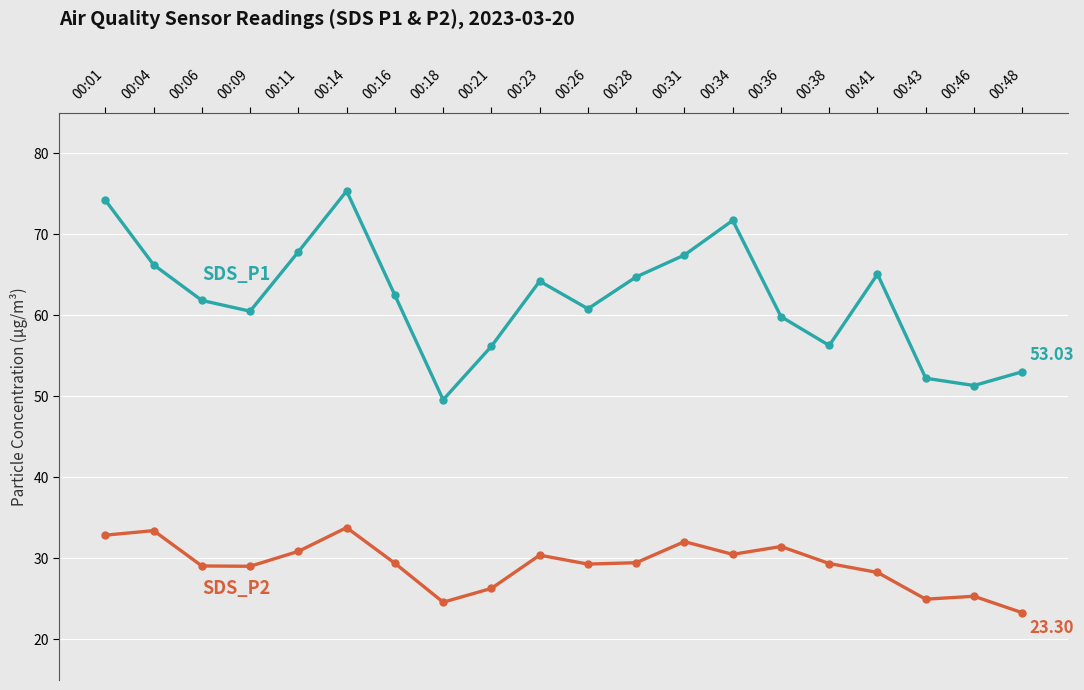

What is the total value across all series at 00:41?

93.3